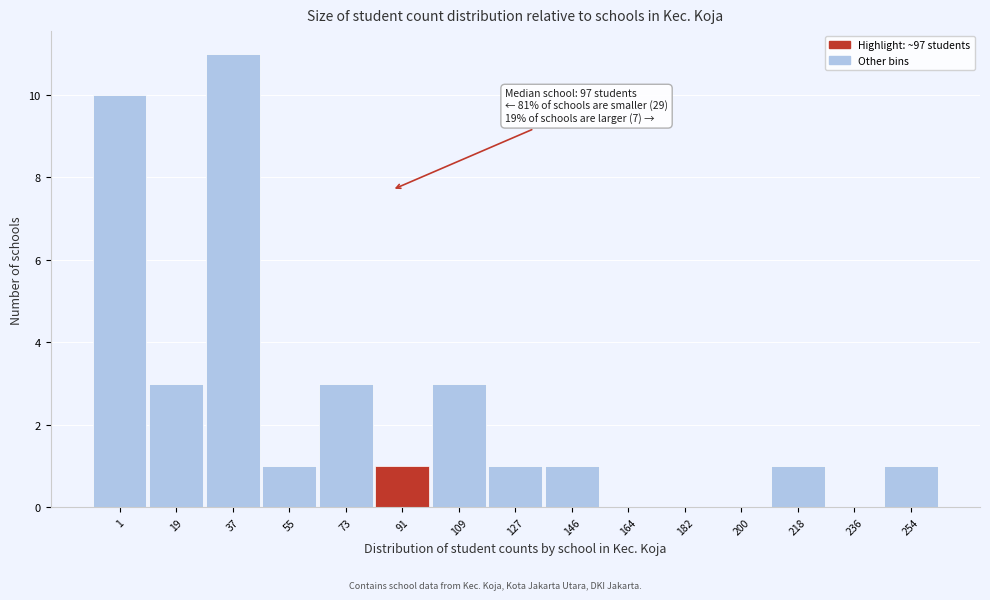

Reading left to right, extract all data points from this chart.

1=10	19=3	37=11	55=1	73=3	91=1	109=3	127=1	146=1	164=0	182=0	200=0	218=1	236=0	254=1